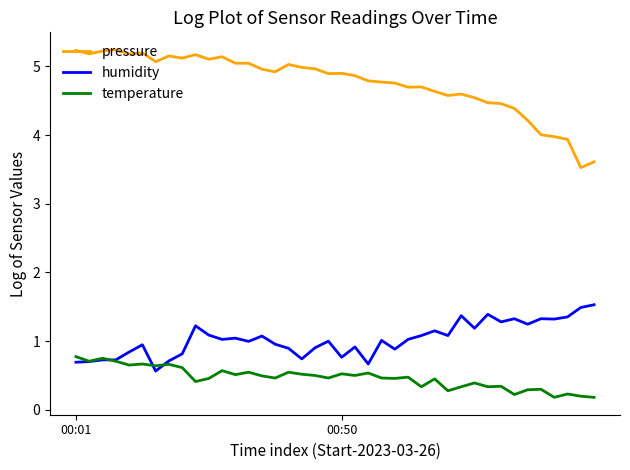

How many distinct data groups are displayed?

3